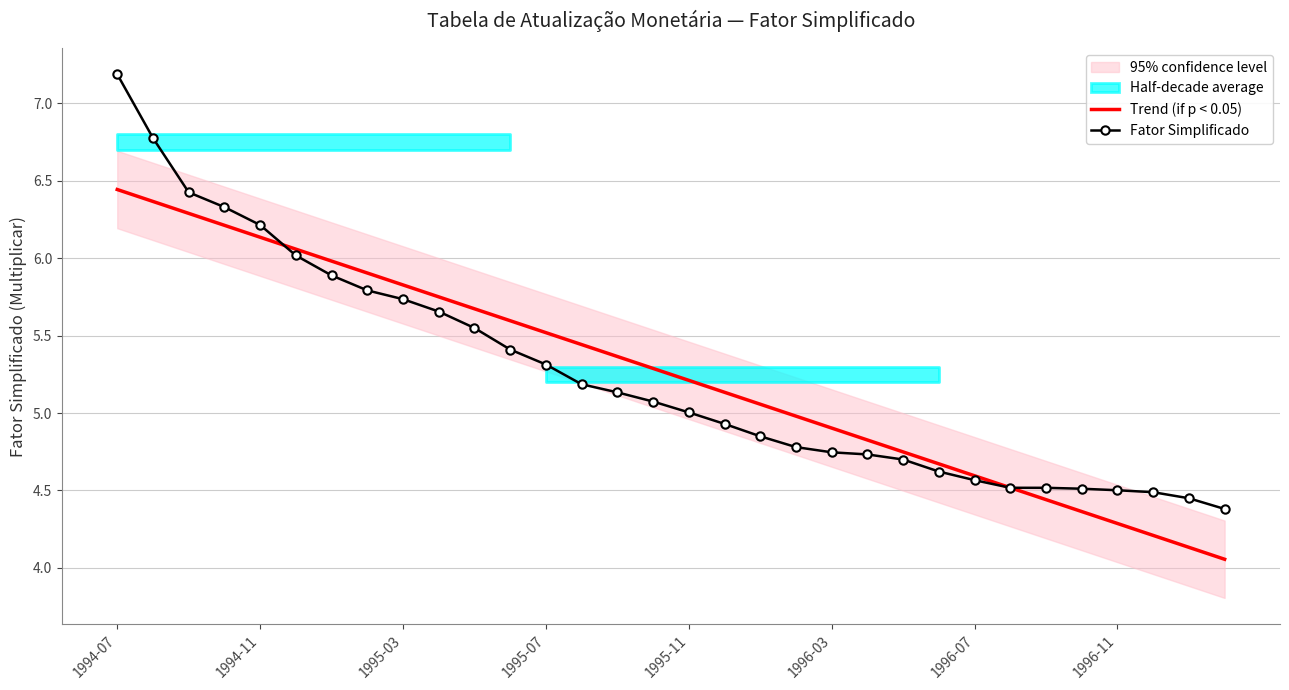

The Fator Simplificado series shows 6.2 at 1994-11. True or false?

True